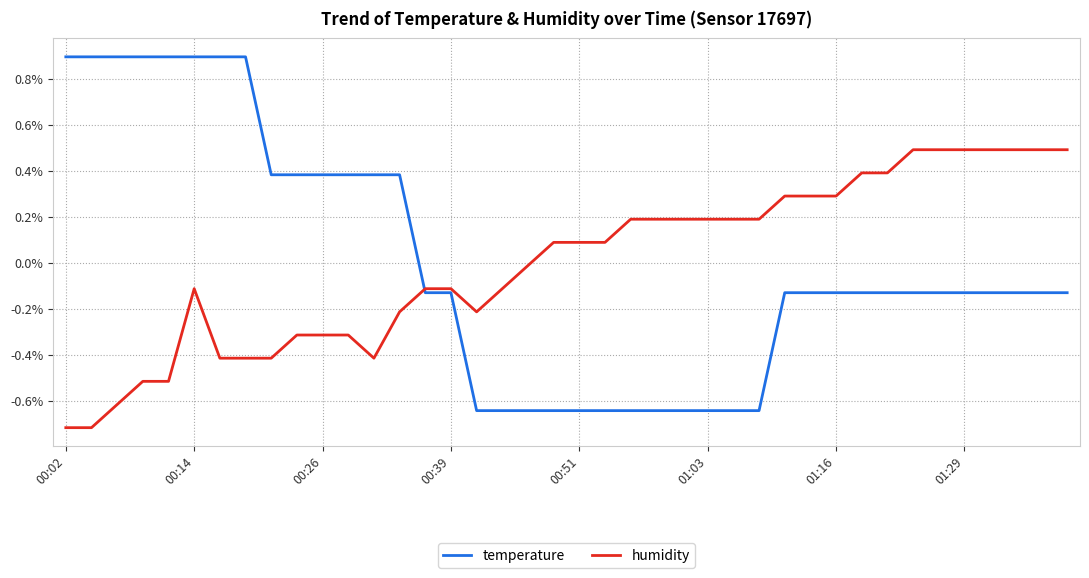

True or false: humidity and temperature cross at least once.

True